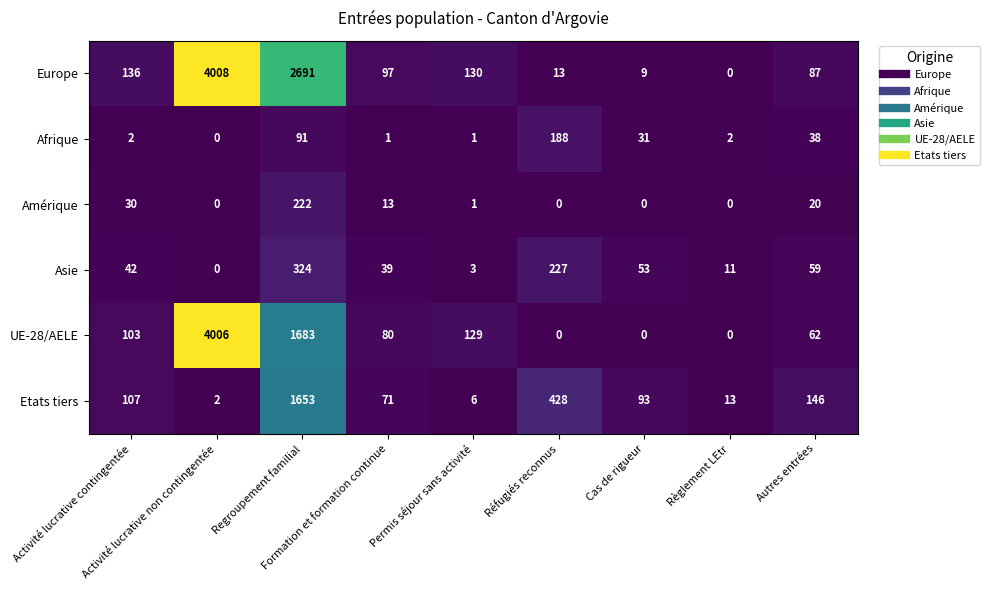

What is the maximum value for Amérique?

222